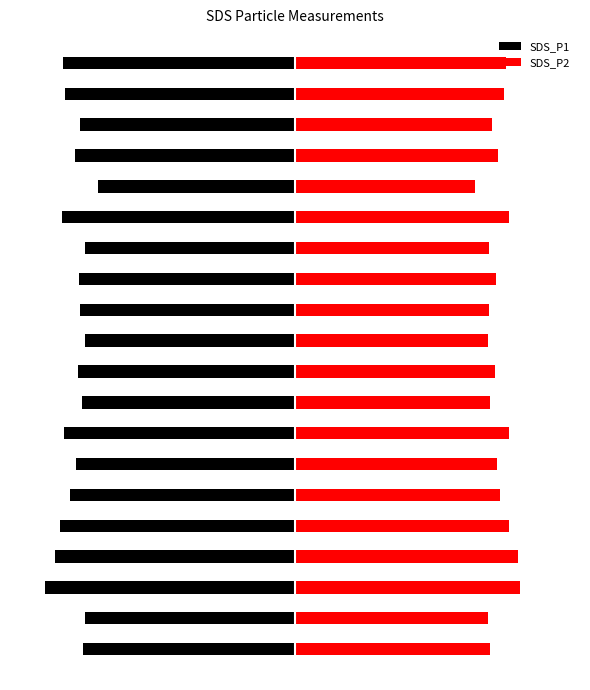

List the series in order of their overall mean, lowest first.

SDS_P1, SDS_P2